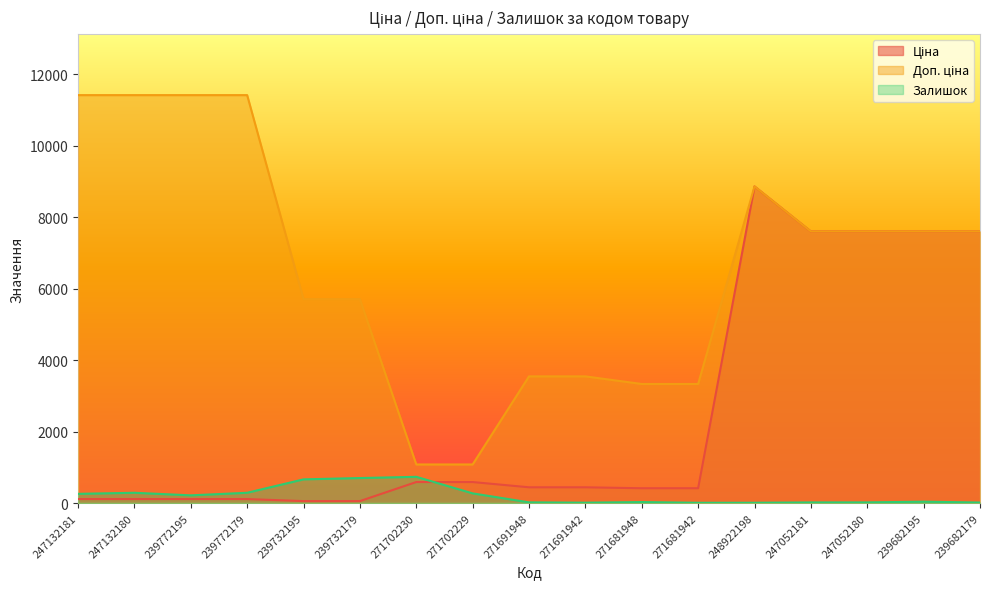

What is the difference between the highest and lowest values at 271681942?

3322.5